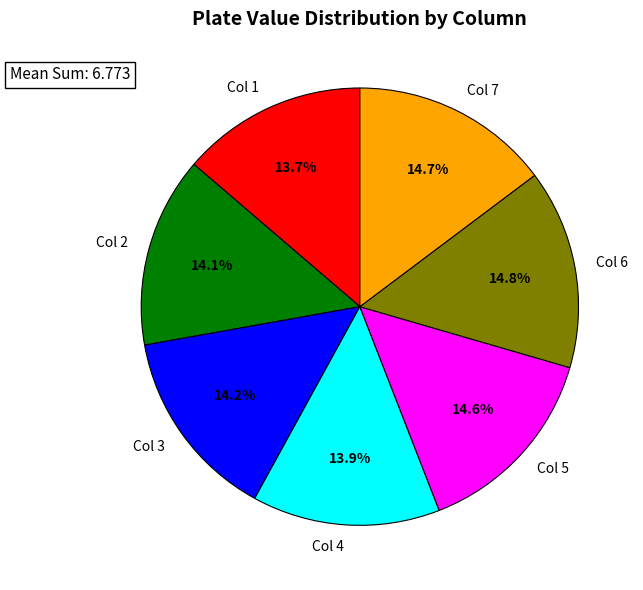

Do Col 1 and Col 7 together represent more than half of the pie?

No